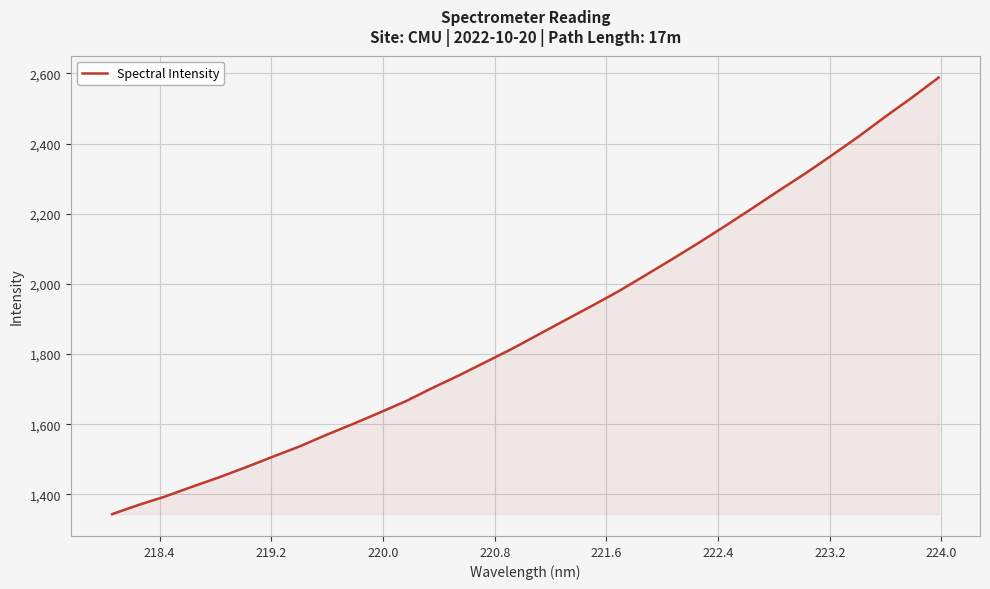

Does the chart display data point markers on the line(s)?

No